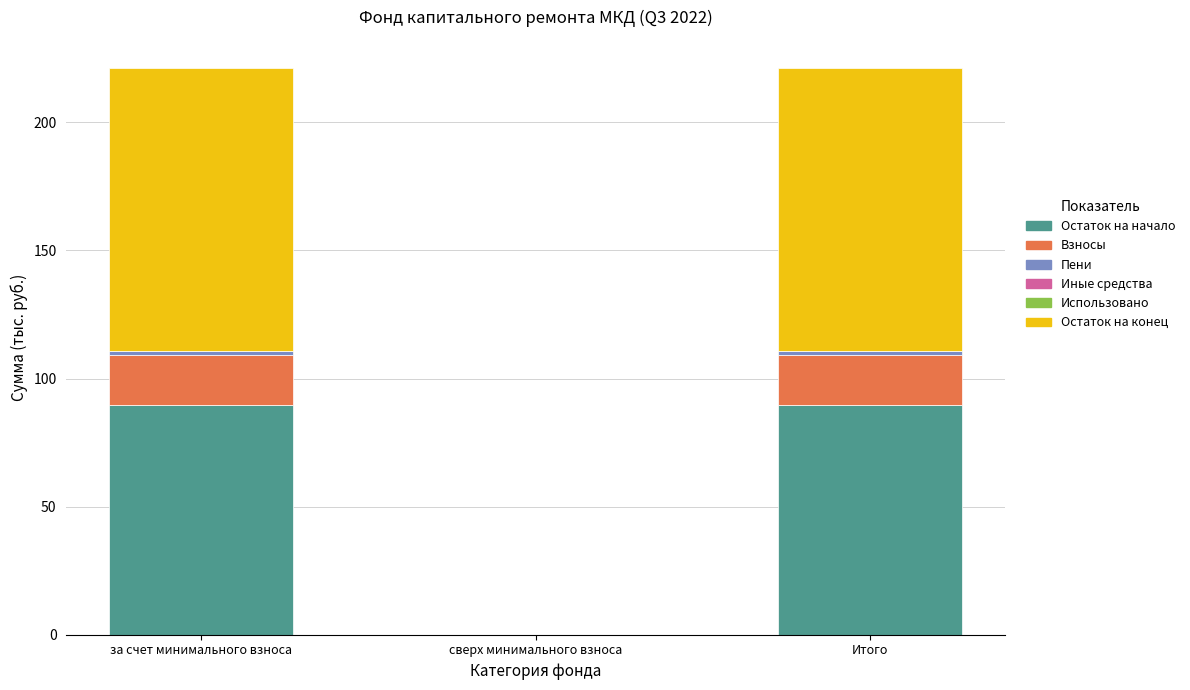

The Остаток на начало series shows 138.2 at Итого. True or false?

False